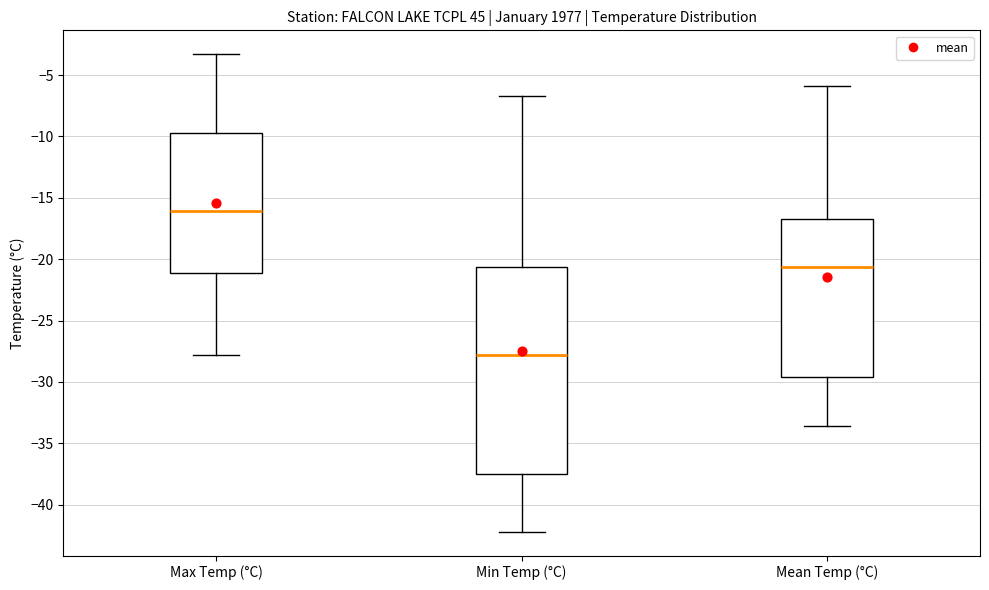

Which box is the tallest, from its lower edge to its upper edge?

Min Temp (°C)